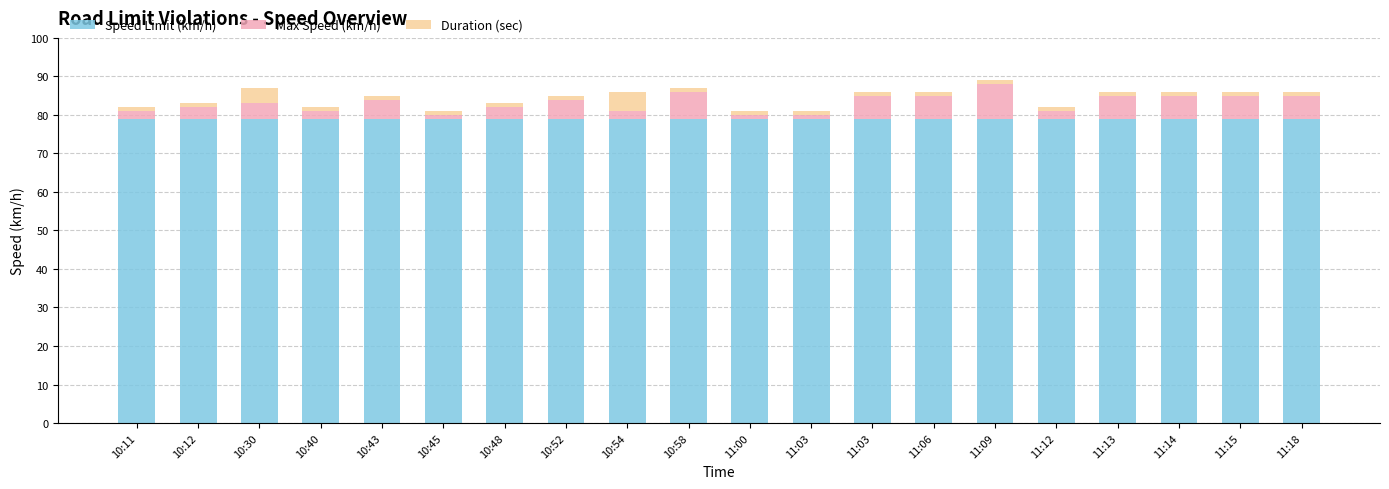

What are all the series names shown in the legend?

Speed Limit (km/h), Max Speed (km/h), Duration (sec)